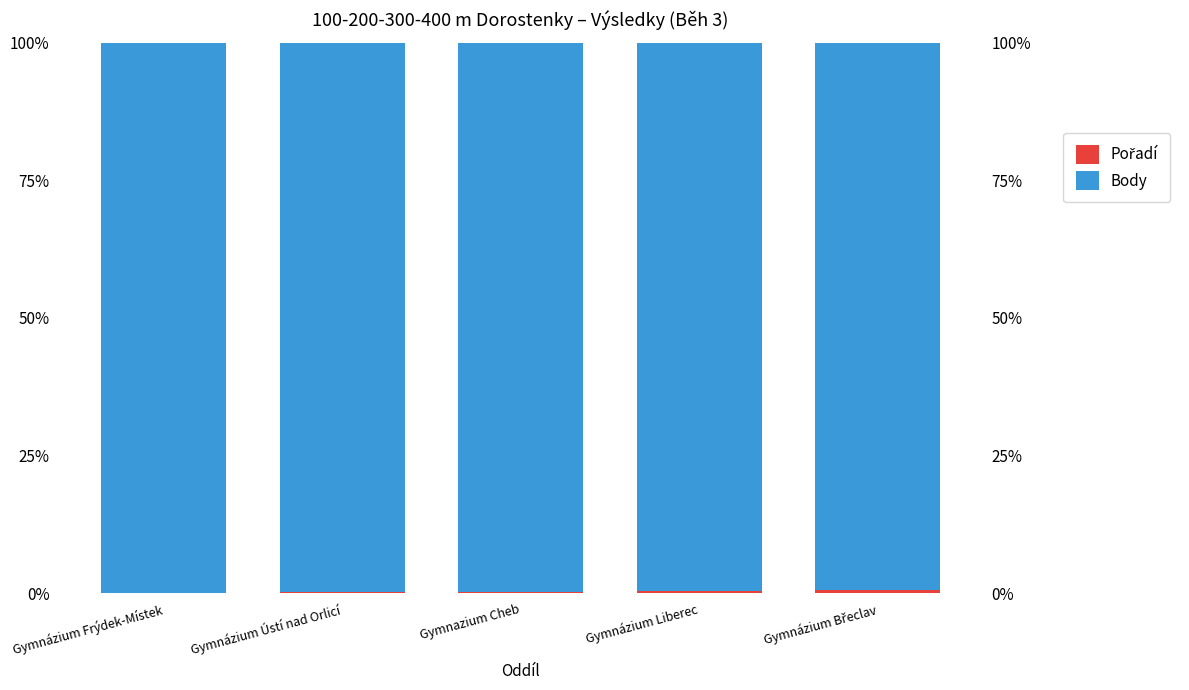

Rank the series by their maximum value, from highest to lowest.

Body, Pořadí